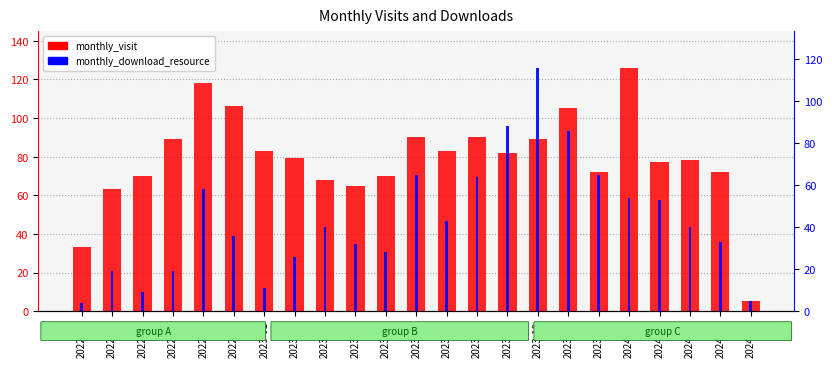

What is the difference between the maximum and minimum values in the monthly_download_resource series?

112